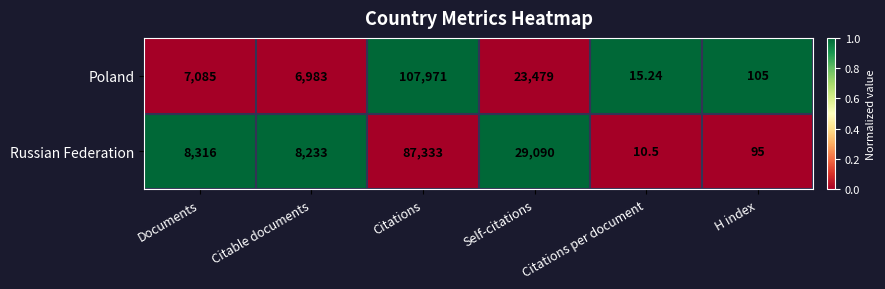

At which category is the sum across all series the highest?

Citations